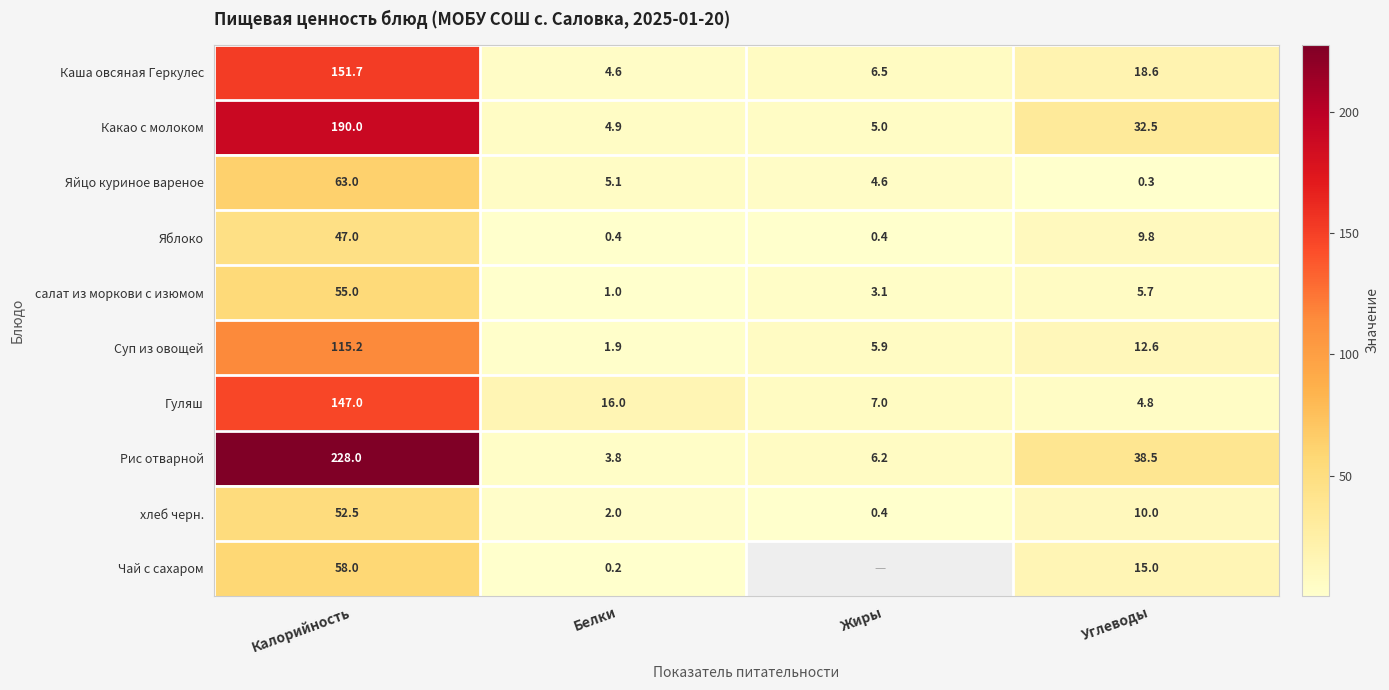

What is the total value across all series at Углеводы?

147.8